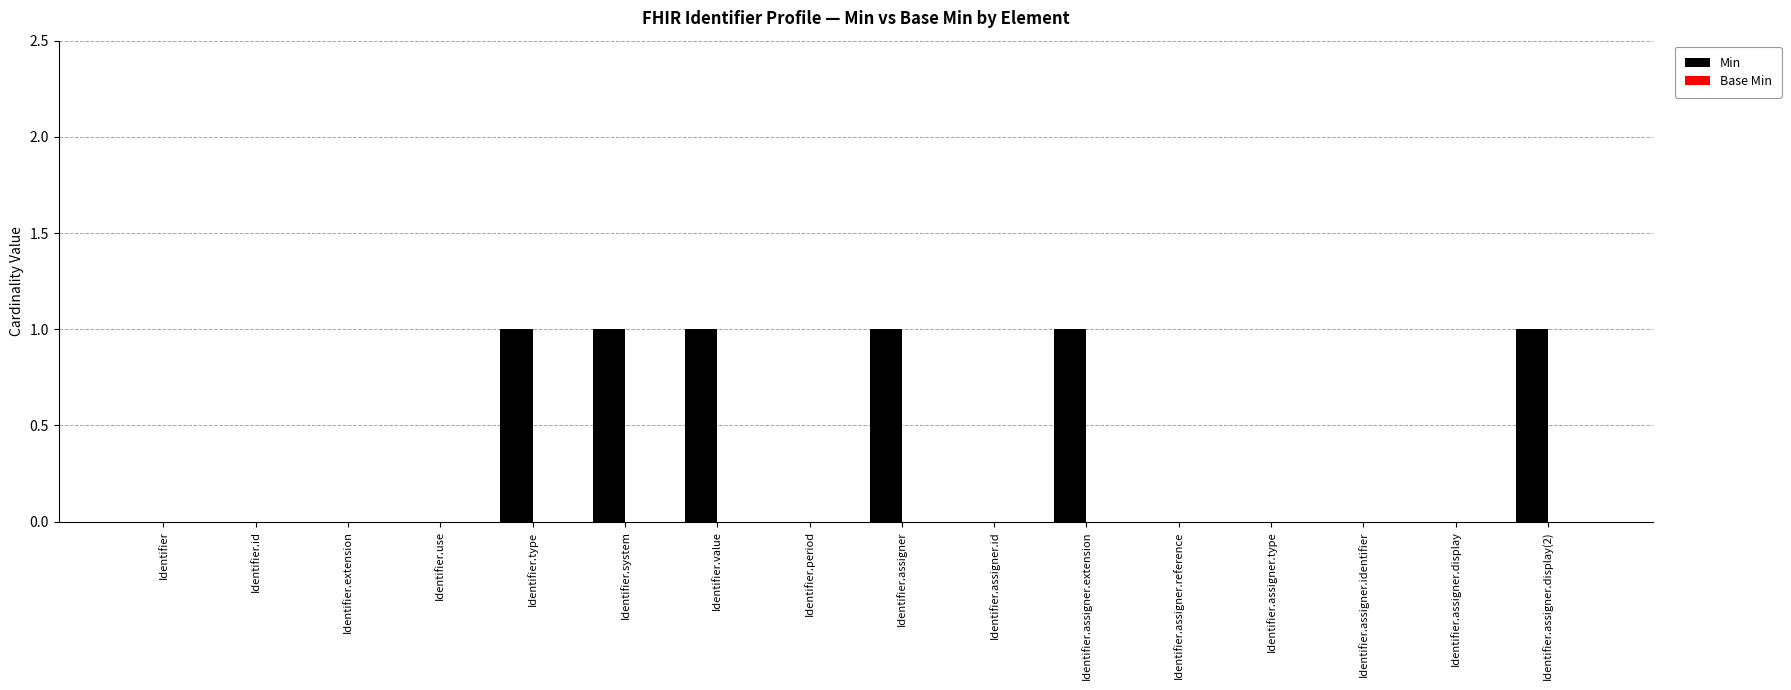

True or false: the data shows 0 at Identifier.assigner.type.

True